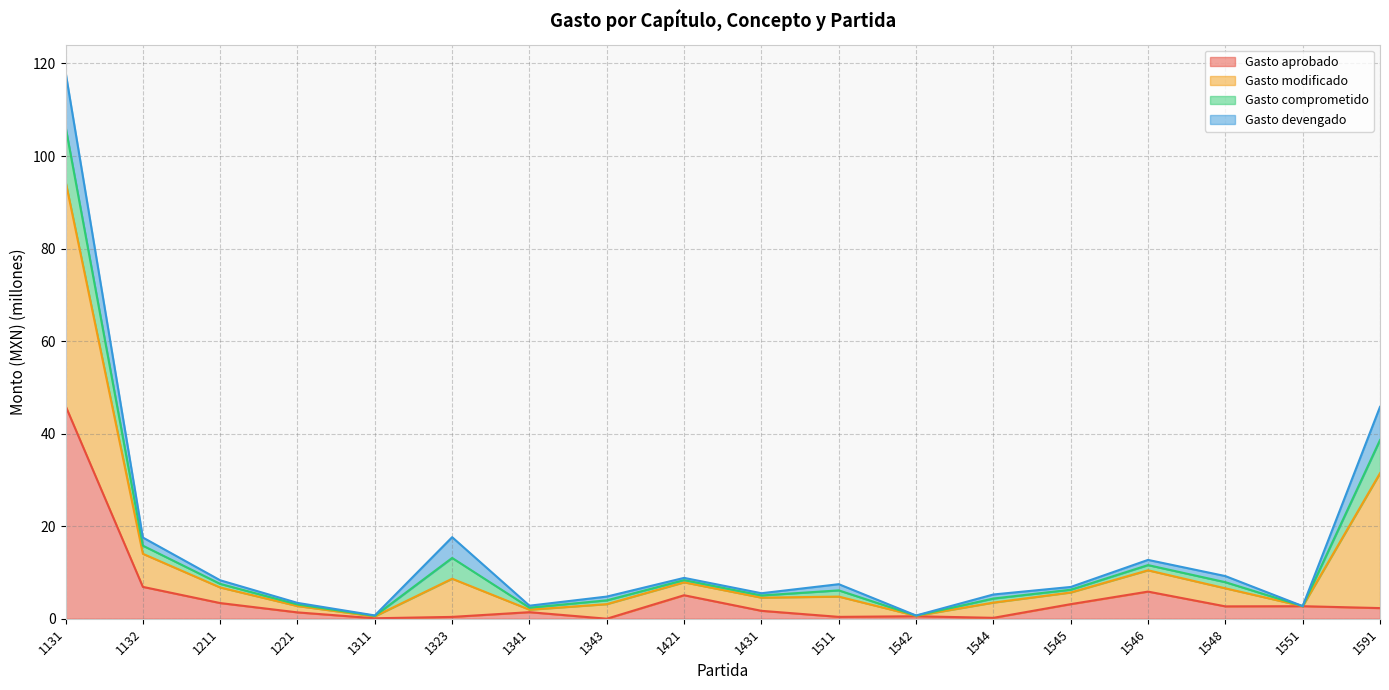

What value does the Gasto aprobado series have at 1544?

0.2